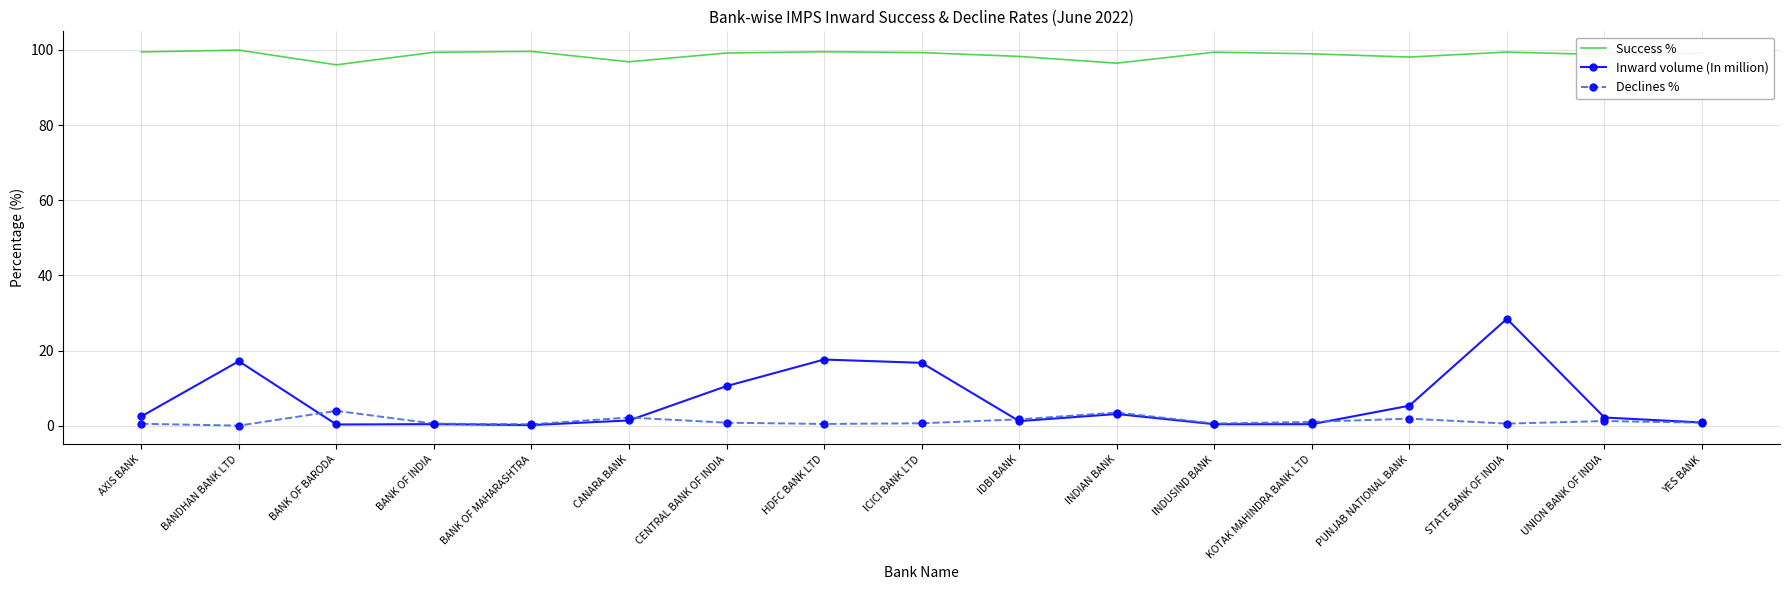

What is the sum of all Inward volume (In million) values?

108.7